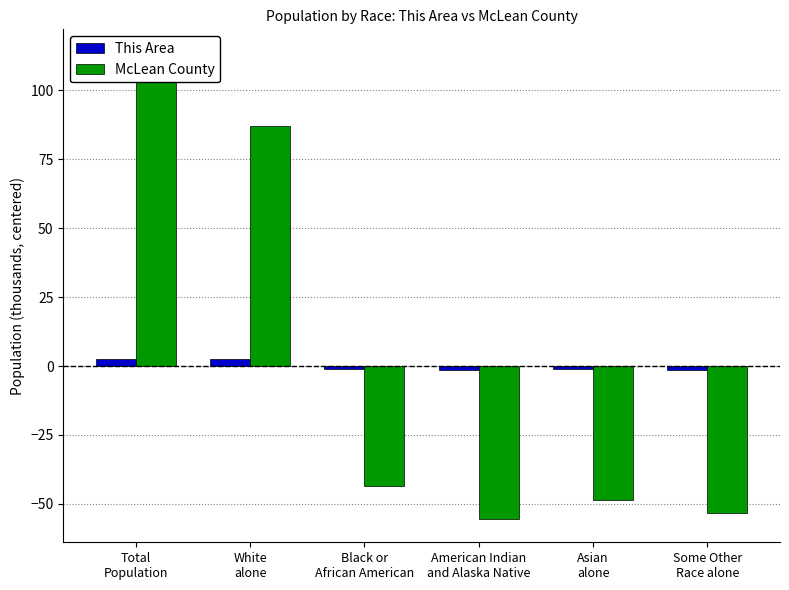

Read the McLean County value at White
alone.

87.1